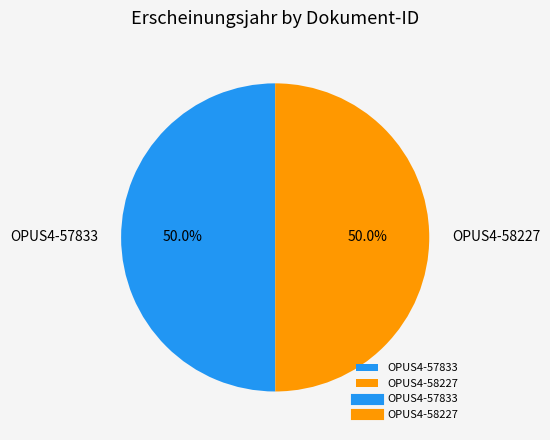

Is it true that OPUS4-58227 is 50% of the pie?

True